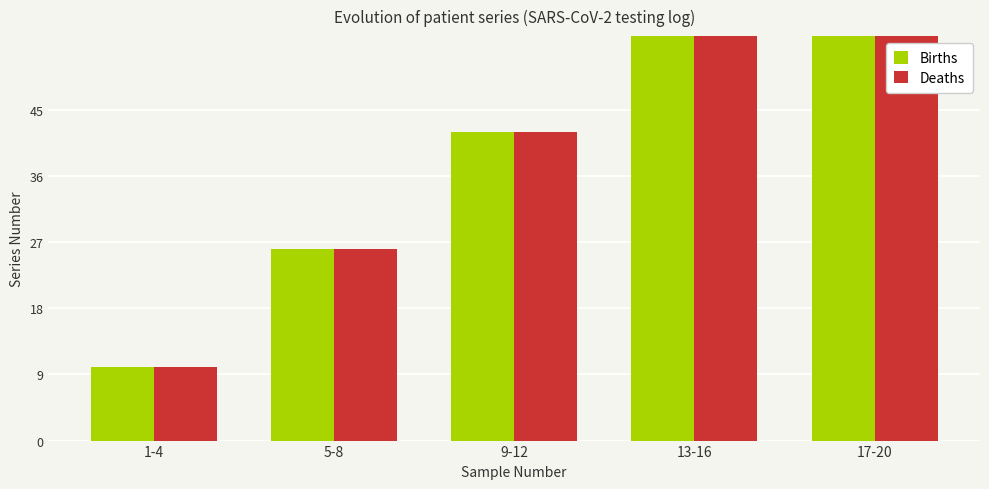

The Deaths series shows 10 at 1-4. True or false?

True